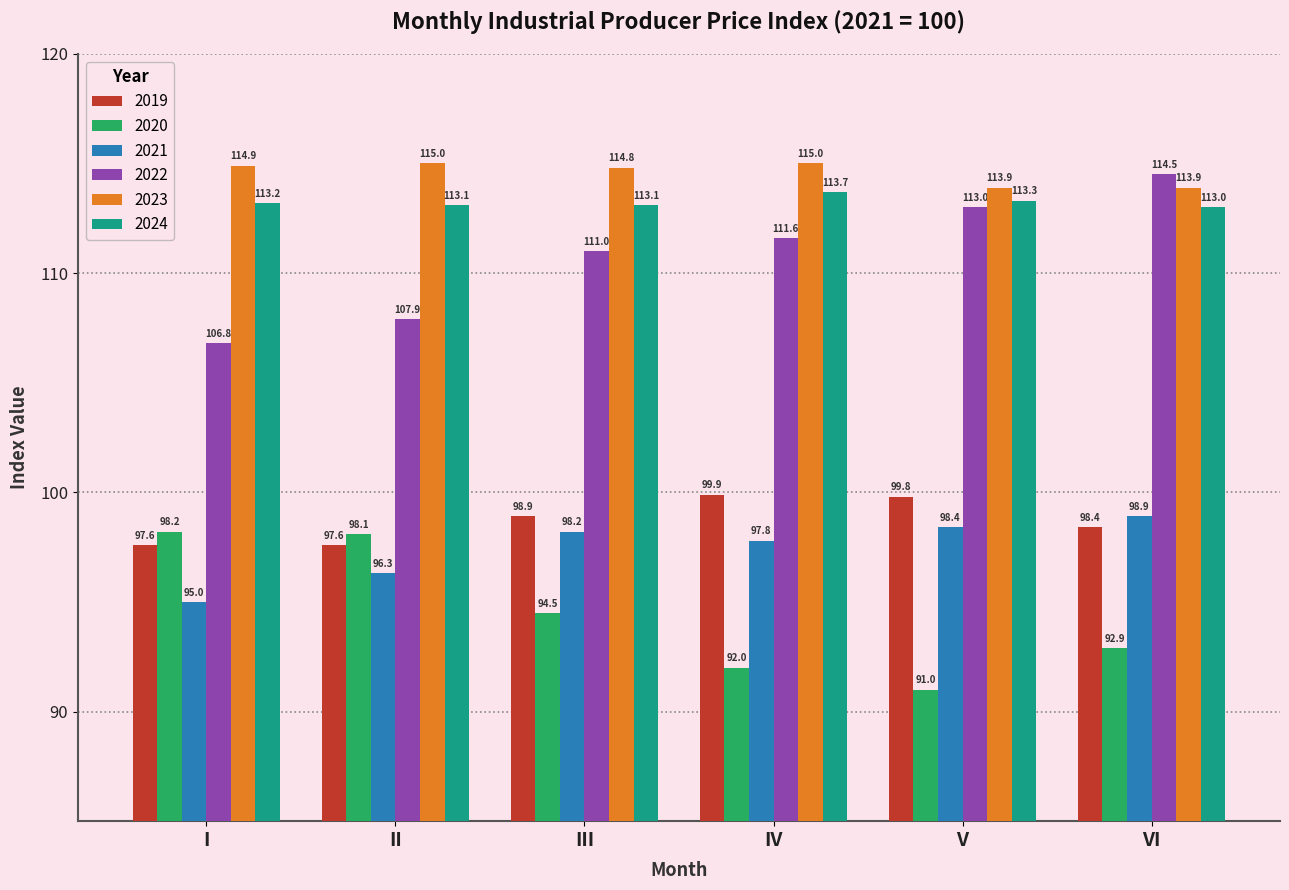

Rank the categories by 2020 value from highest to lowest.

I, II, III, VI, IV, V